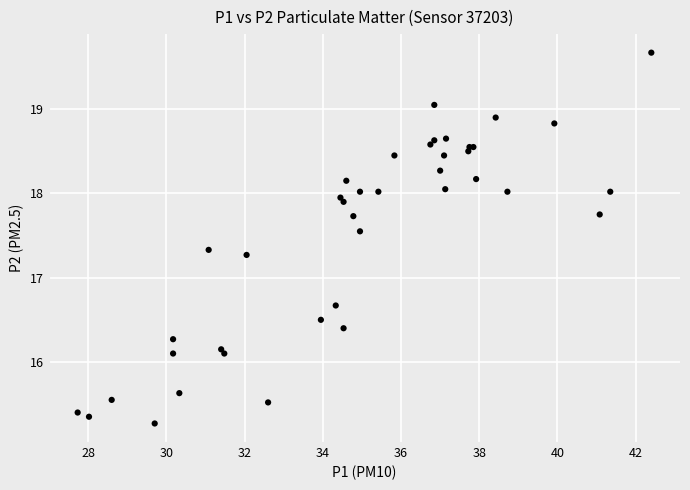

What Y value in the scatter plot is closest to 17?

17.3